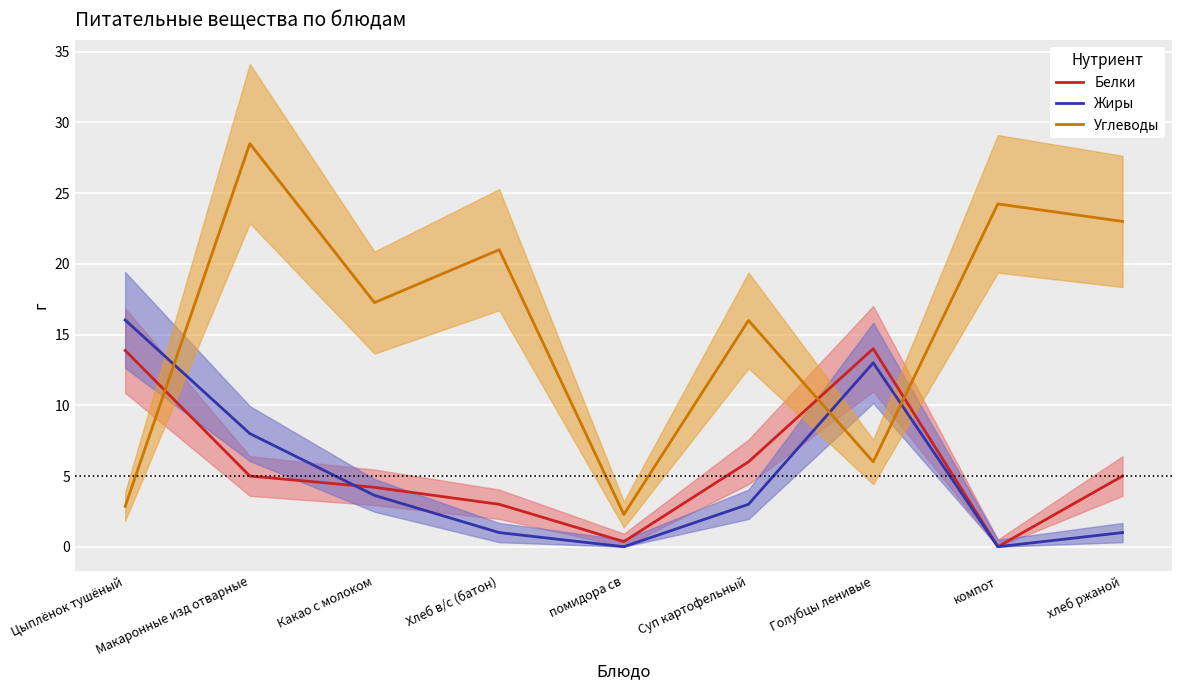

Which series has the widest spread of values?

Углеводы